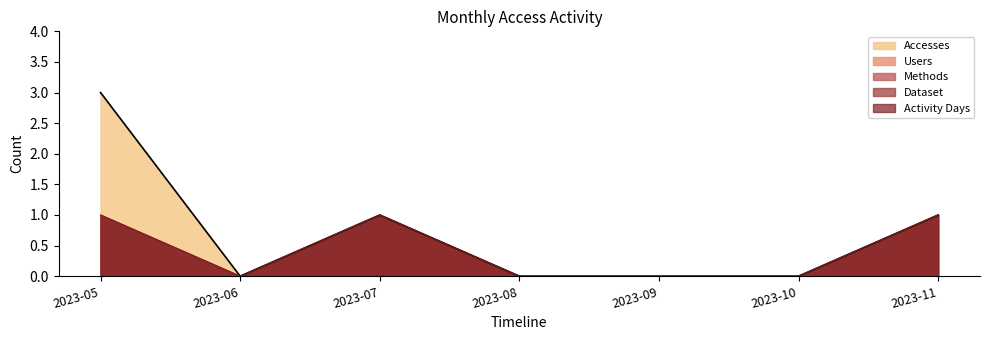

True or false: Users and Methods intersect in this chart.

False